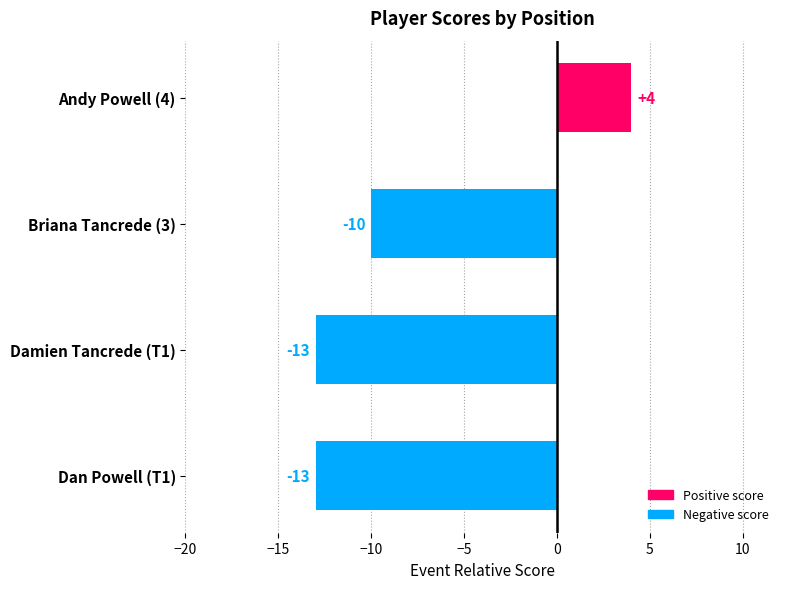

Which has a higher value, Briana Tancrede (3) or Damien Tancrede (T1)?

Briana Tancrede (3)